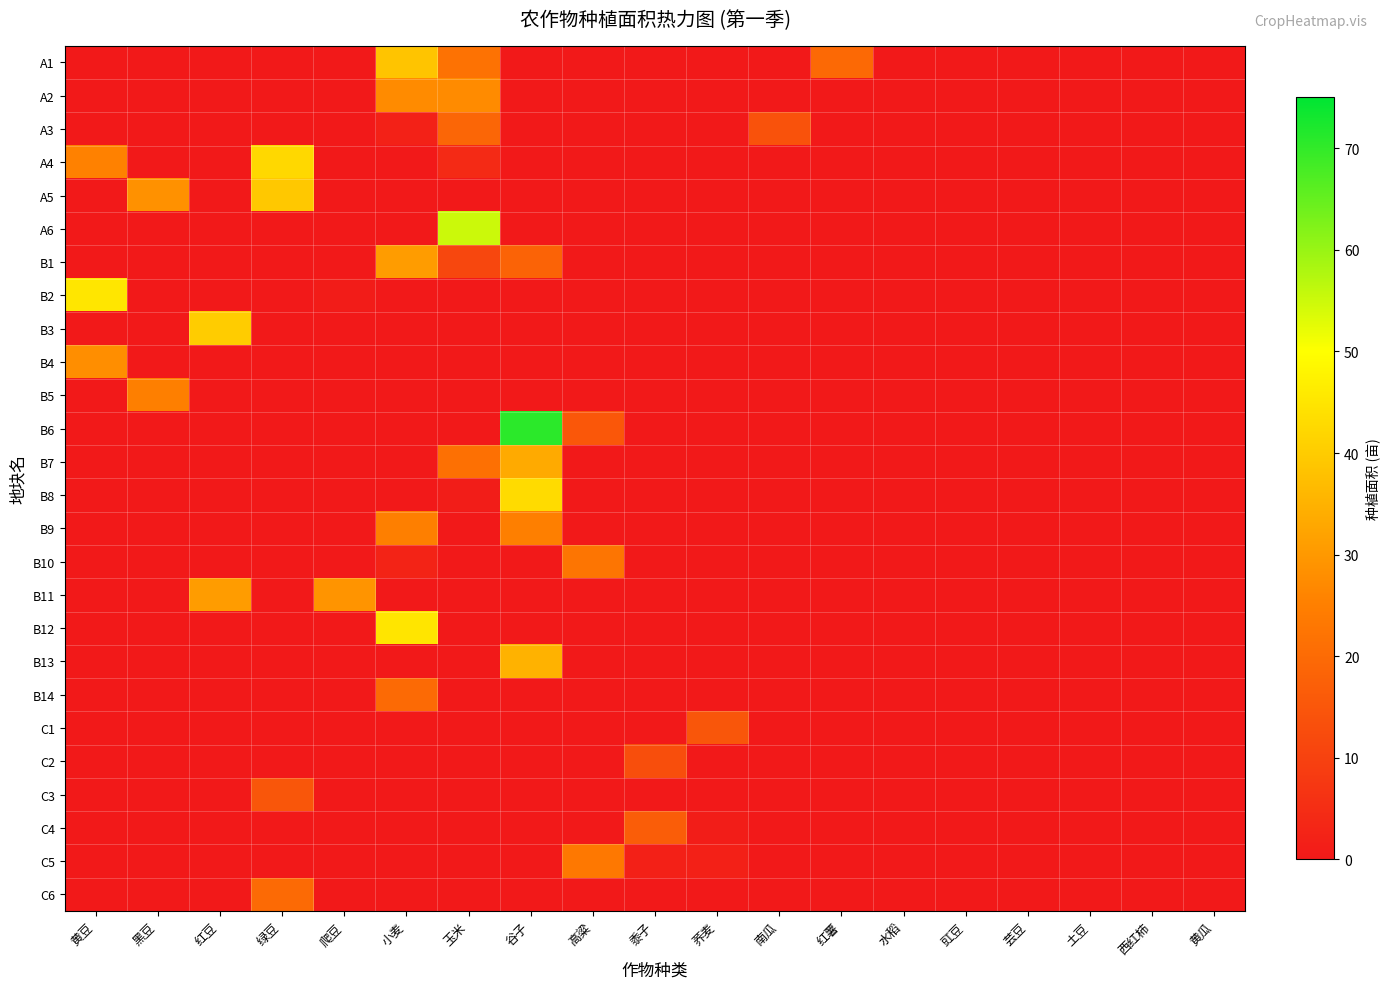

List the series in order of their peak value, highest first.

B6, A6, B2, B12, B8, A4, B3, A5, A1, B13, B7, B11, B1, B4, A2, B9, B5, C5, B10, B14, C6, A3, C4, C1, C3, C2